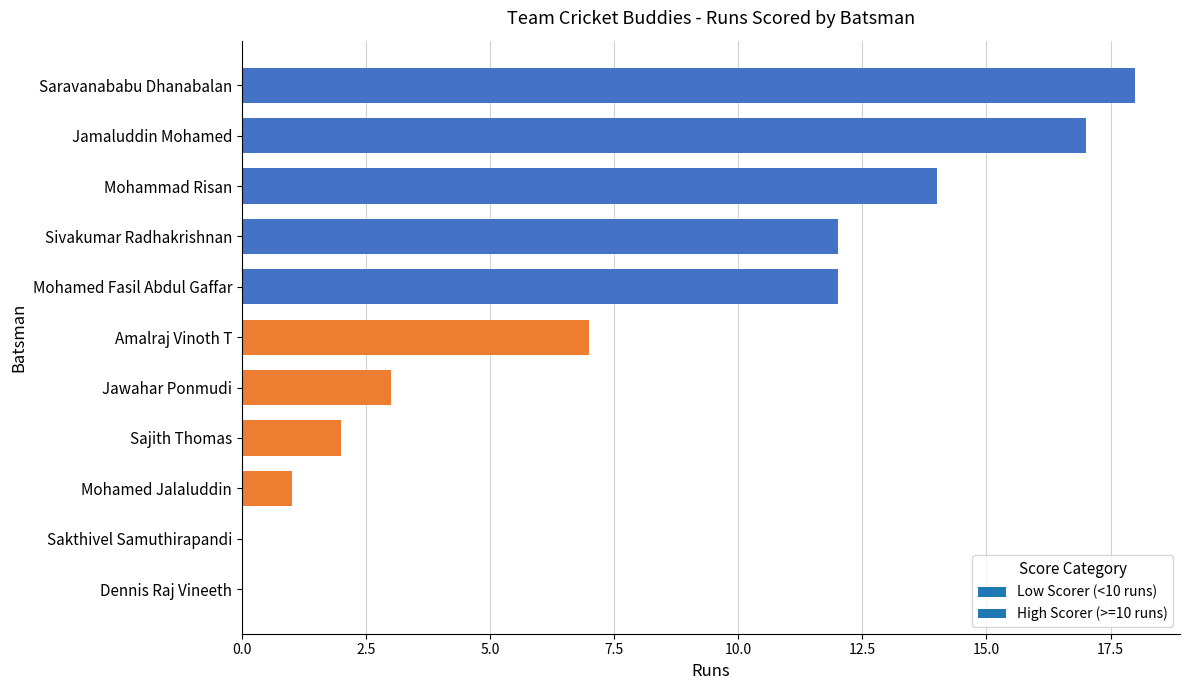

True or false: the data shows 7 at Mohamed Fasil Abdul Gaffar.

False